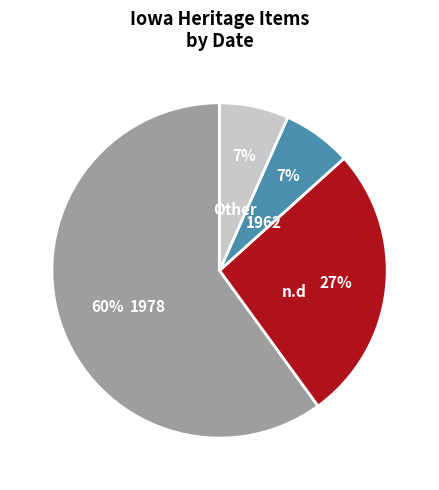

Which has a higher value, 1978 or 1962?

1978